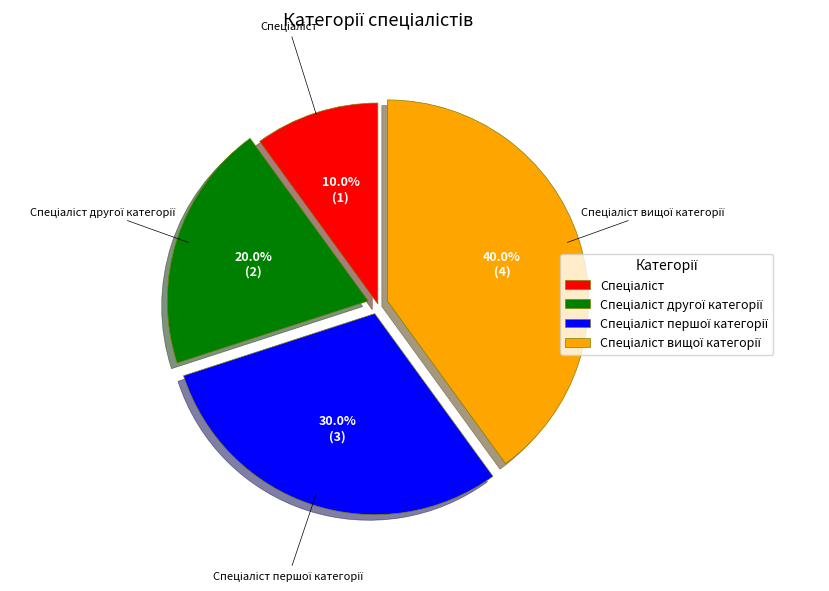

Is there any slice that represents more than half of the pie?

No